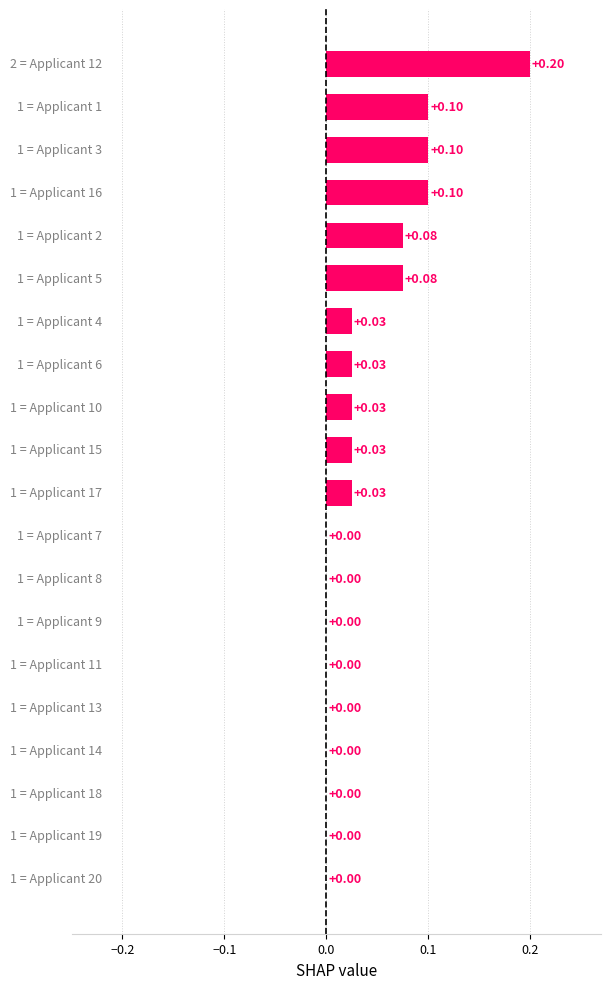

Are the bars horizontal?

Yes